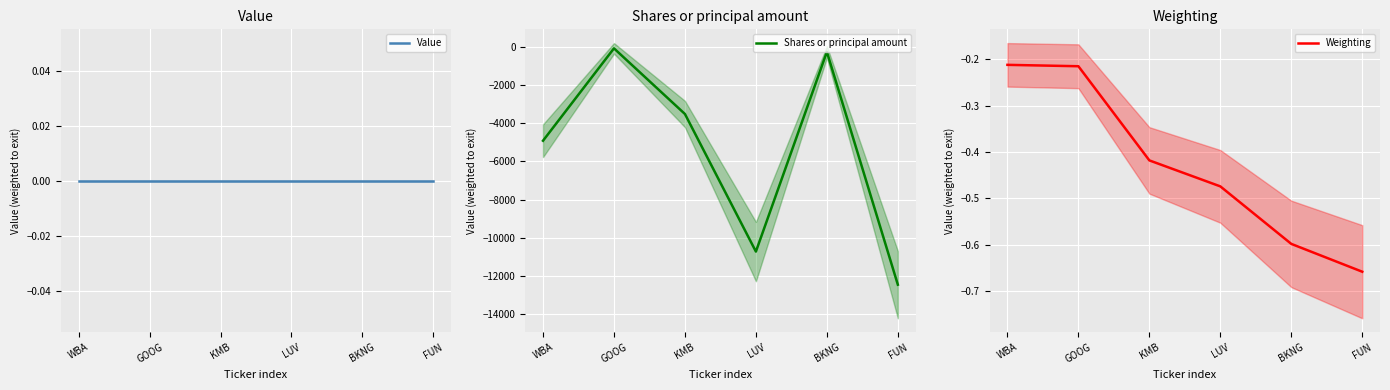

Count the number of categories in the chart.

6